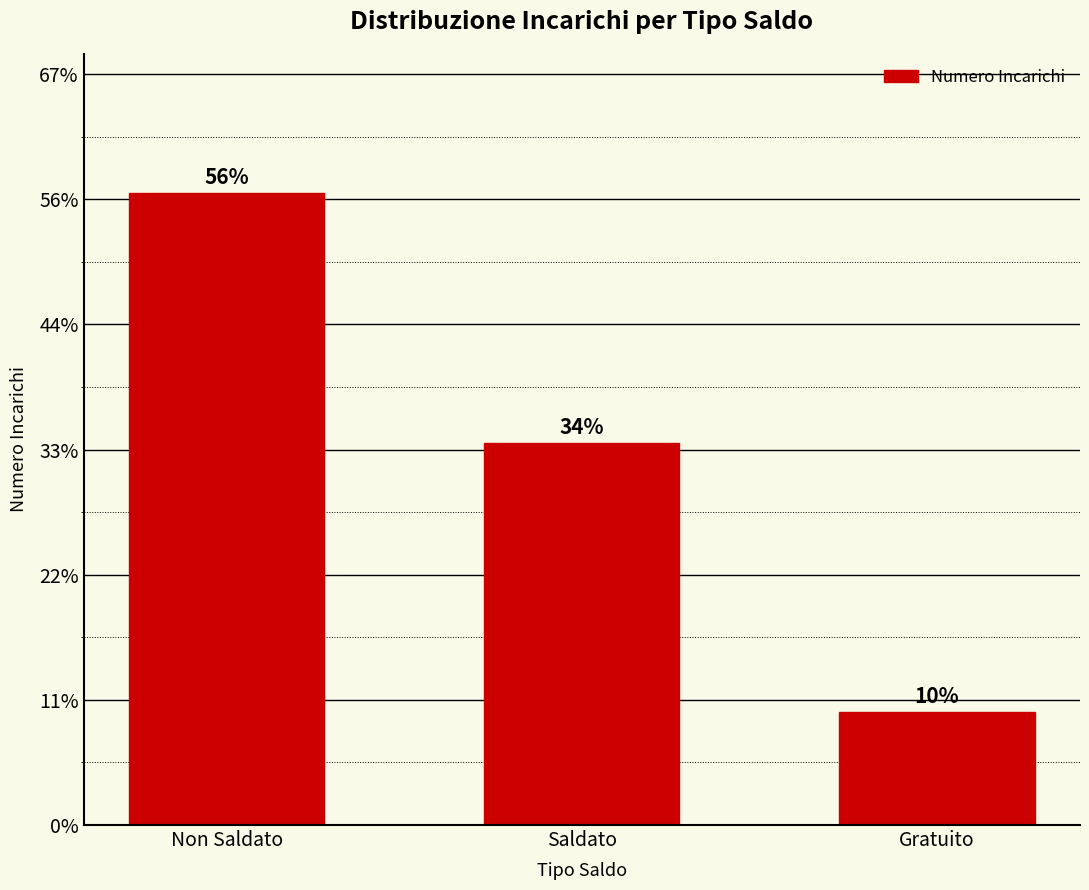

True or false: the data shows 178 at Non Saldato.

False